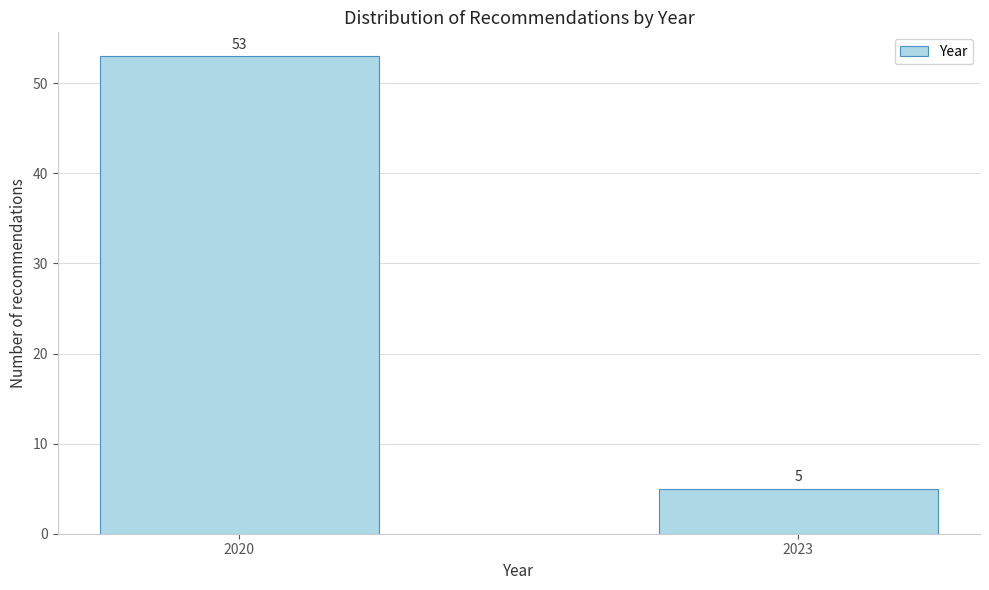

Reading left to right, what are all the values shown in this chart?

2020=53	2023=5